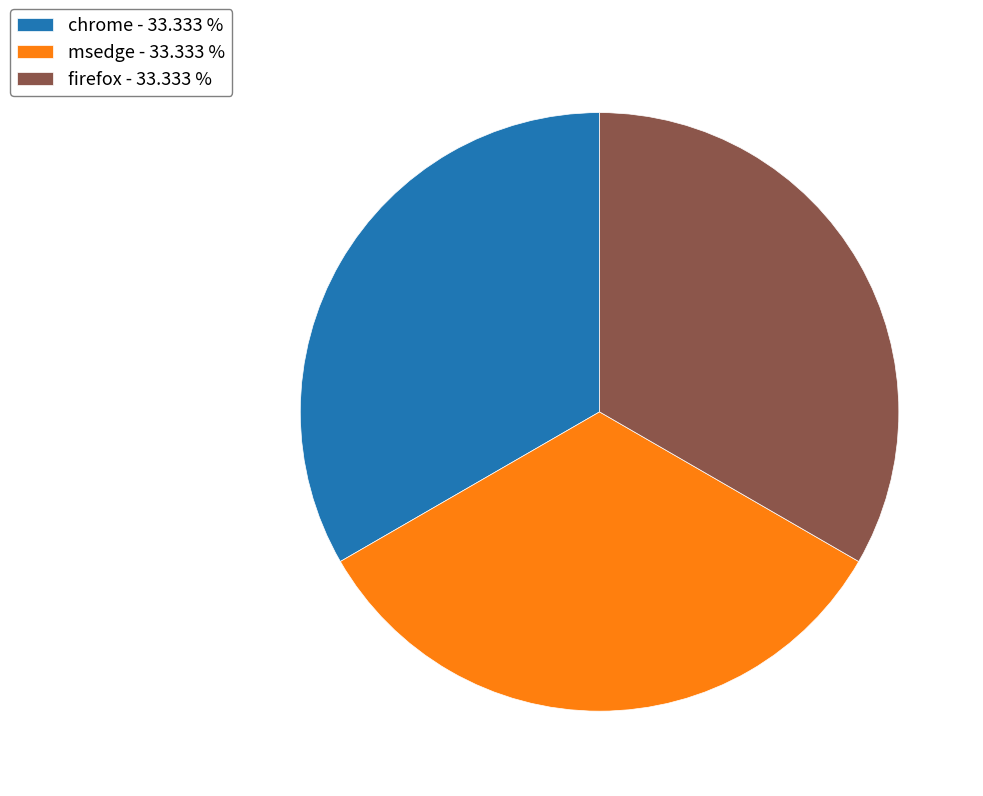

Is there any slice that represents more than half of the pie?

No